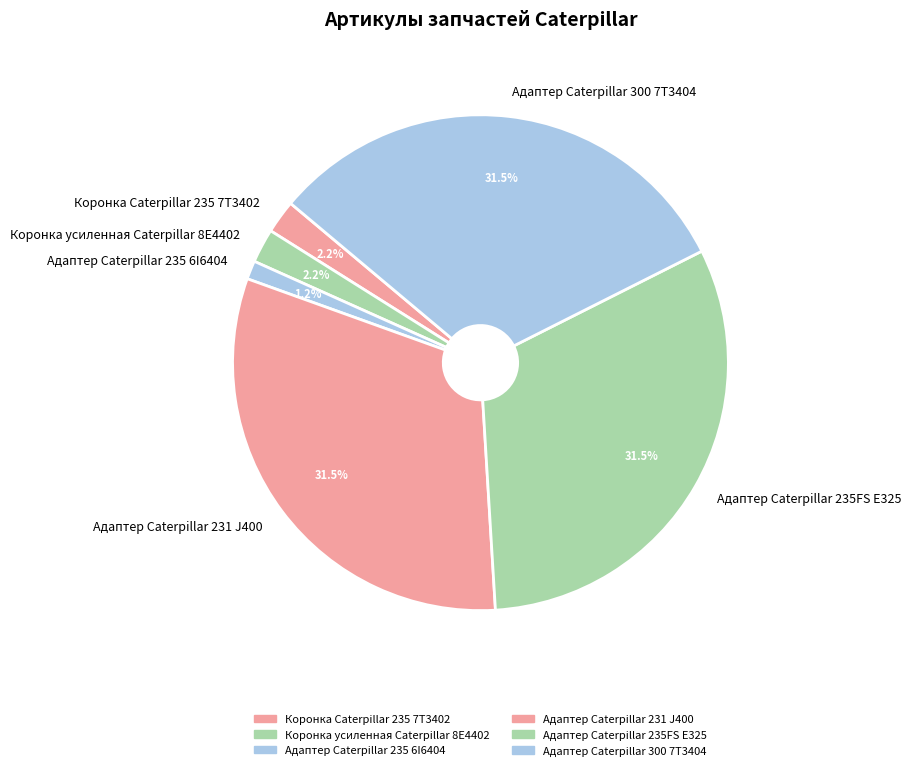

Which has a higher value, Коронка Caterpillar 235 7T3402 or Адаптер Caterpillar 235 6I6404?

Коронка Caterpillar 235 7T3402